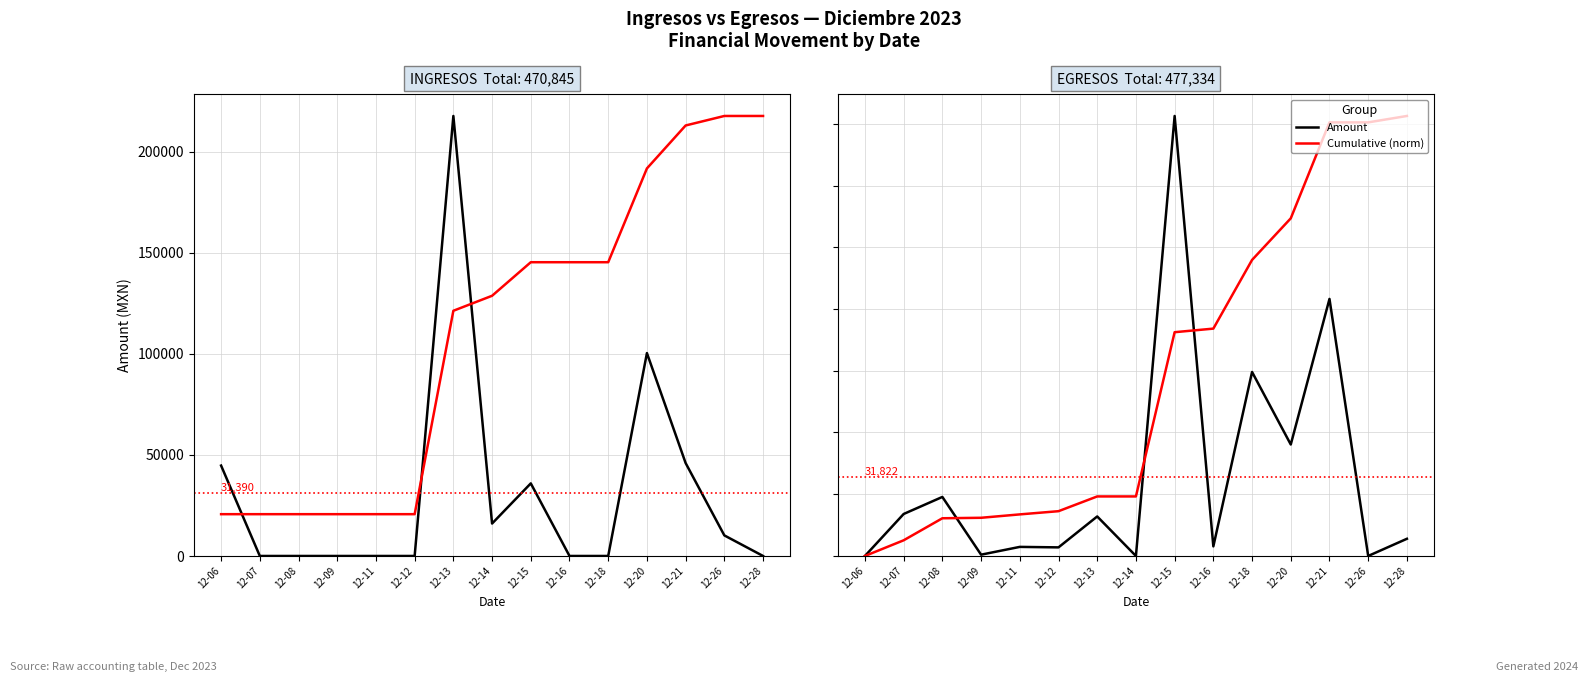

Rank the series at 12-14 from highest to lowest value.

Cumulative (norm), Amount